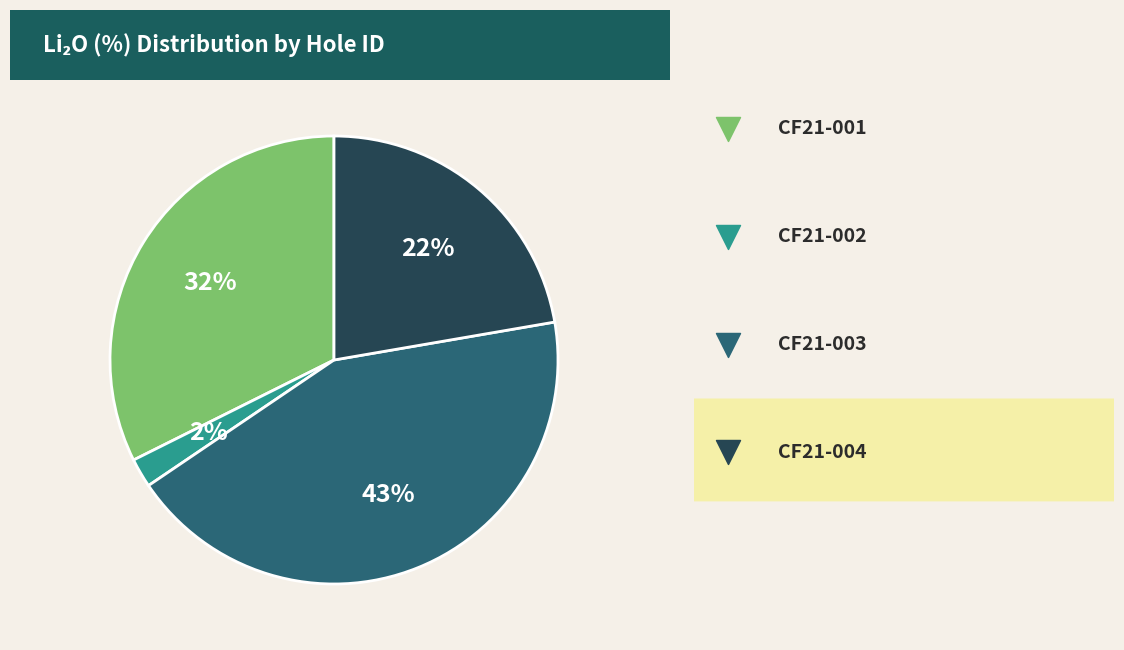

To the nearest percent, what percentage of the pie is CF21-002?

2%